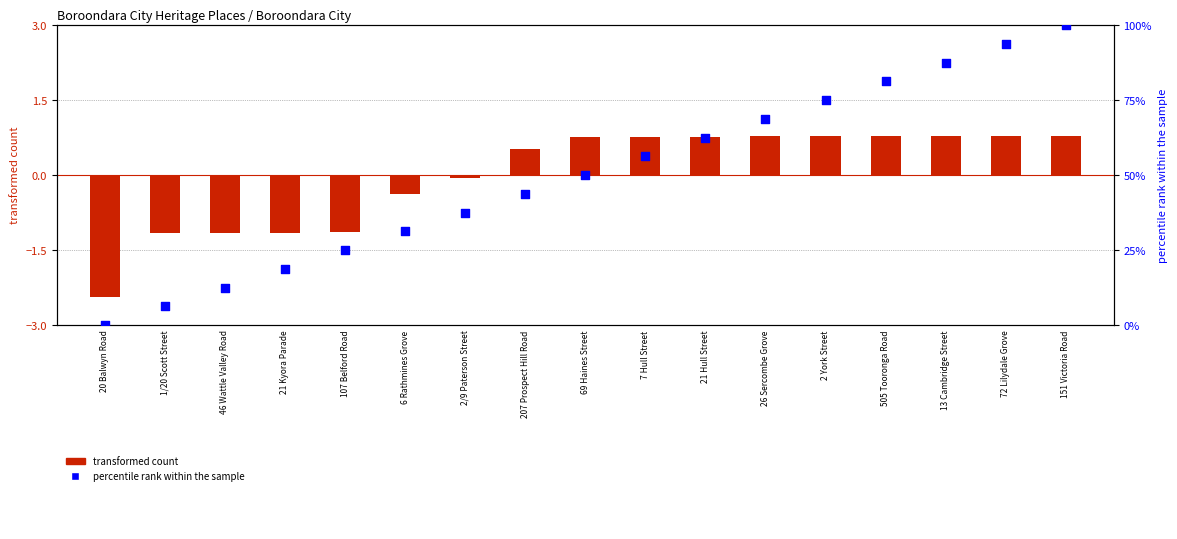

Which series contains the lowest Y value?

transformed count